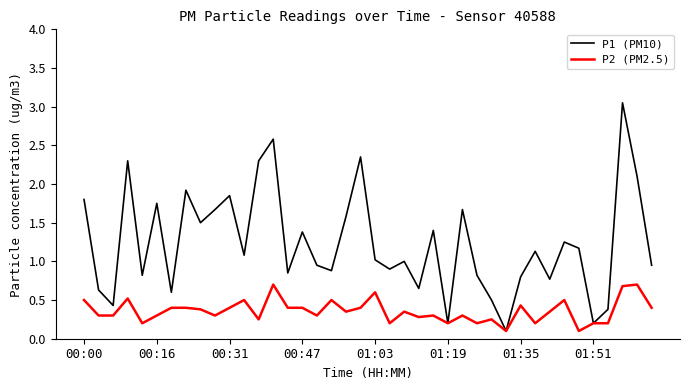

Which series has the widest spread of values?

P1 (PM10)